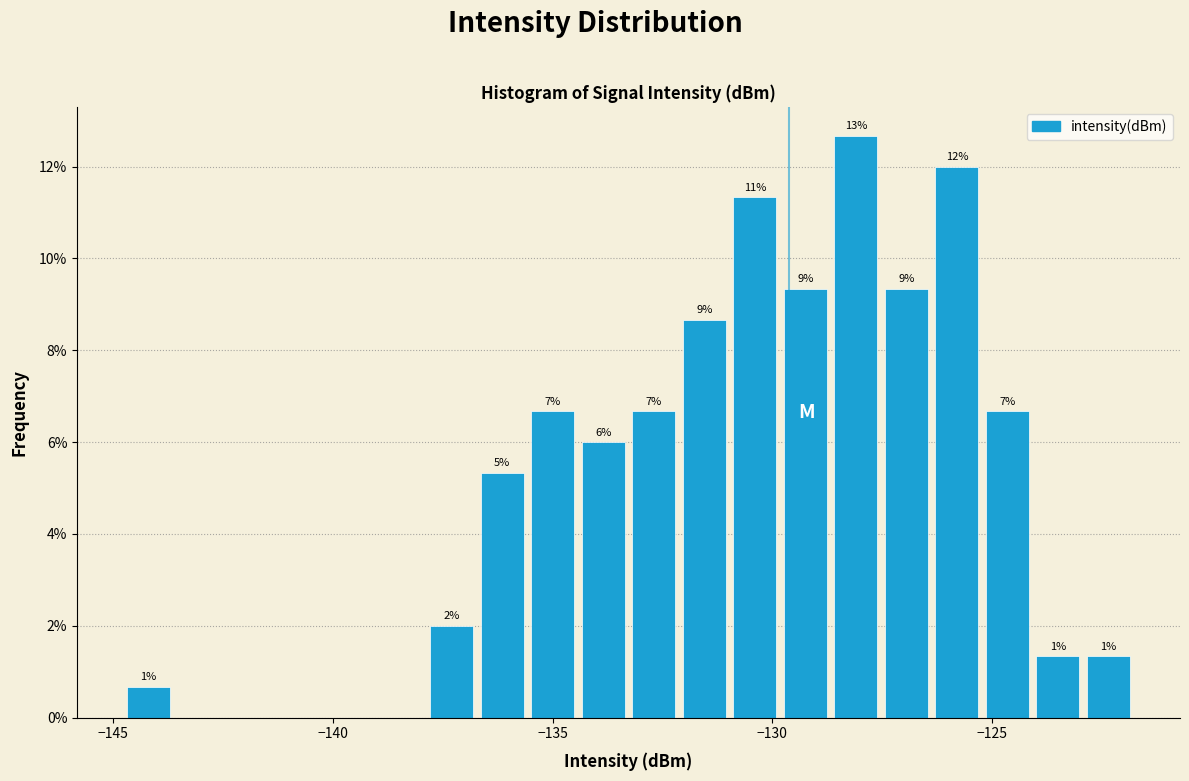

Read against the x-axis, roughly where is the centre of the tallest bar?

-128.0